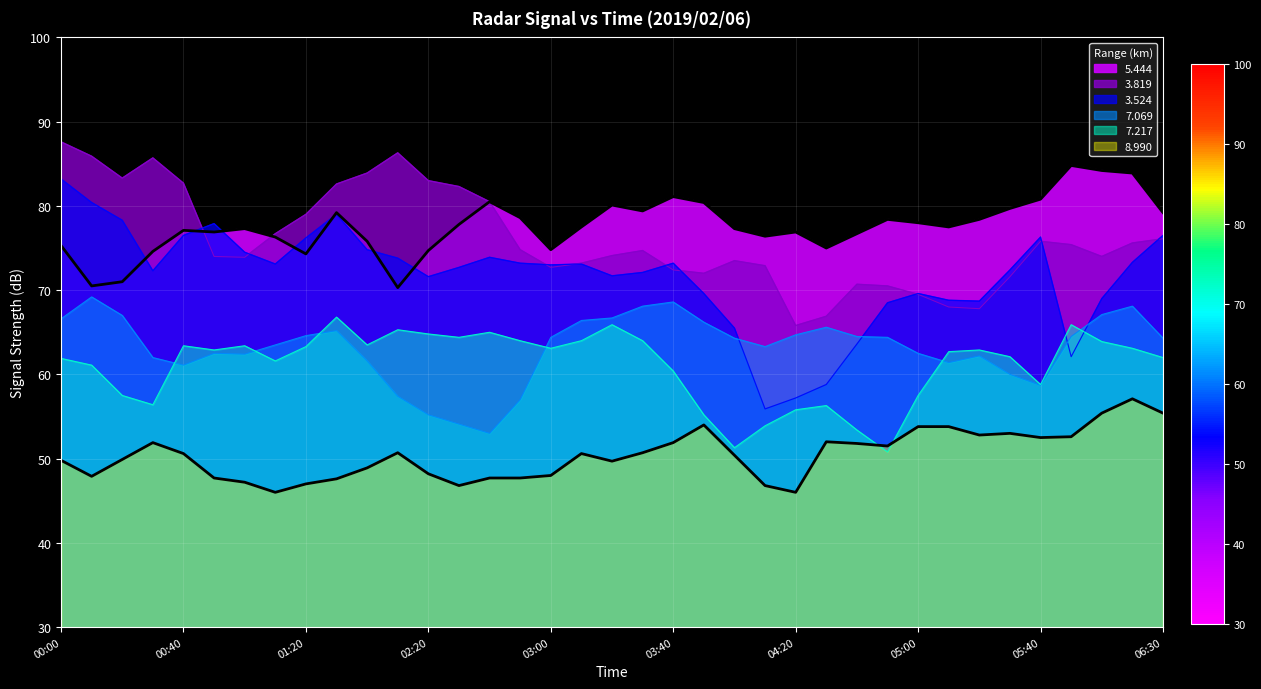

How many lines are shown in the chart?

6